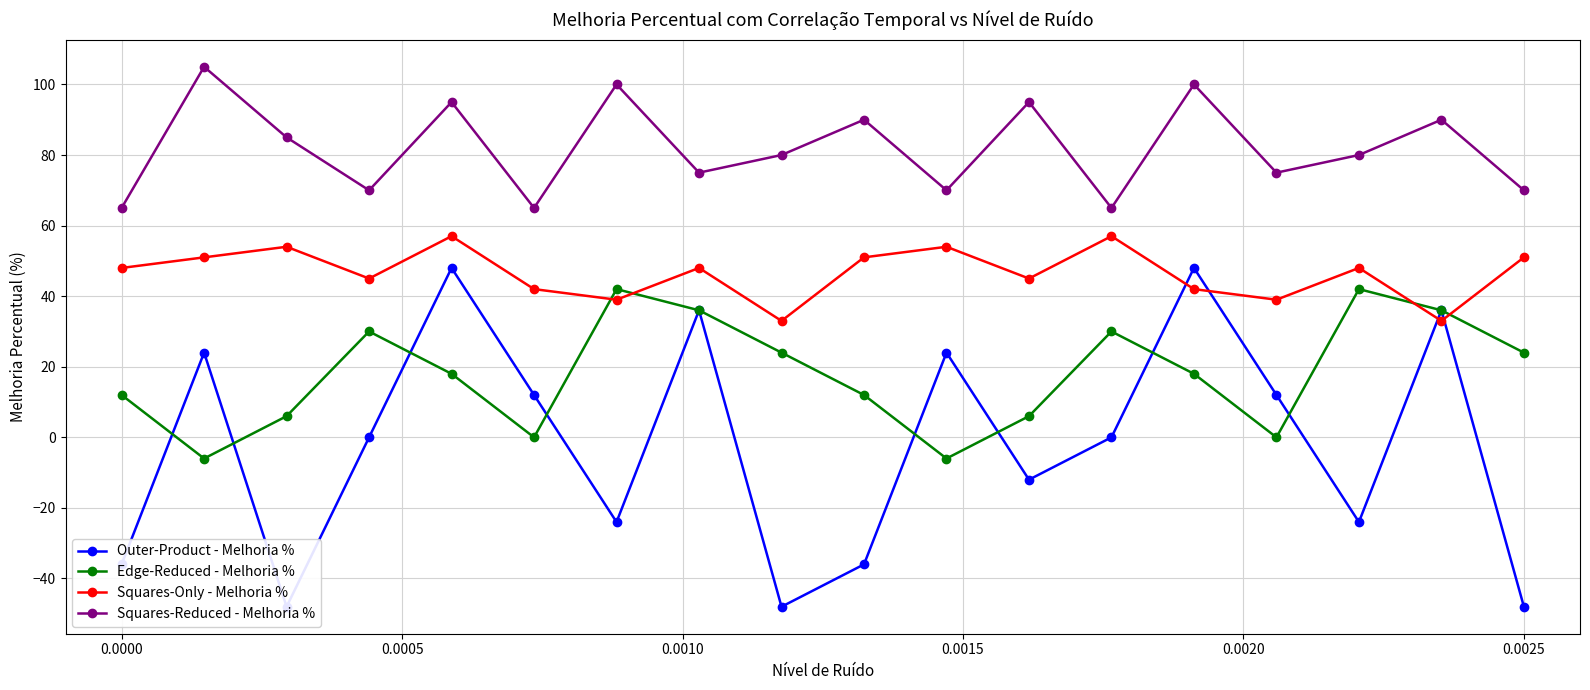

True or false: Squares-Reduced - Melhoria % has more than 1 interior local peaks.

True